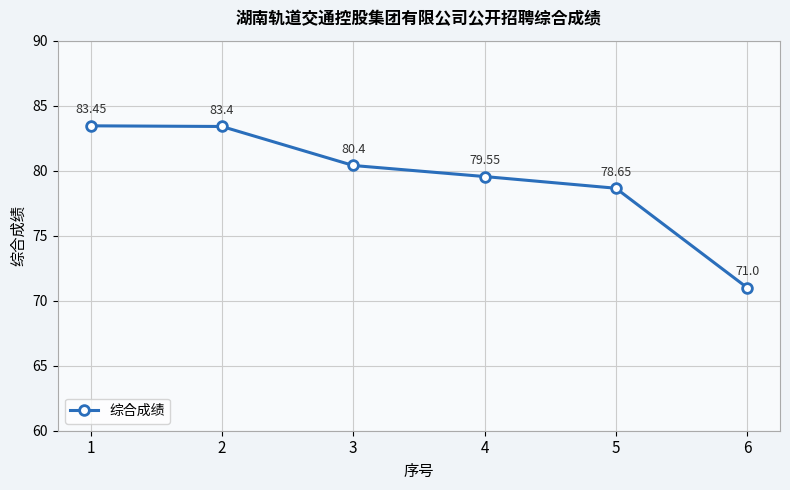

At which category does the chart reach its minimum across all series?

6